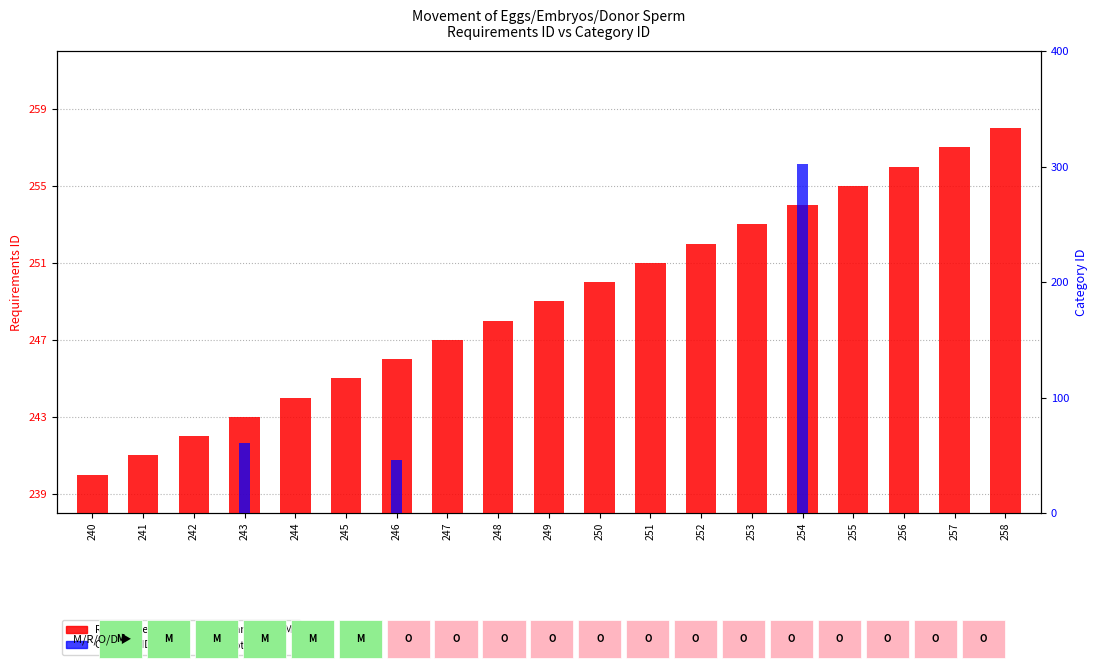

Reading left to right, transcribe all the data shown in this chart.

Requirements ID: 240	241	242	243	244	245	246	247	248	249	250	251	252	253	254	255	256	257	258
Category ID: 0	0	0	61	0	0	46	0	0	0	0	0	0	0	302	0	0	0	0